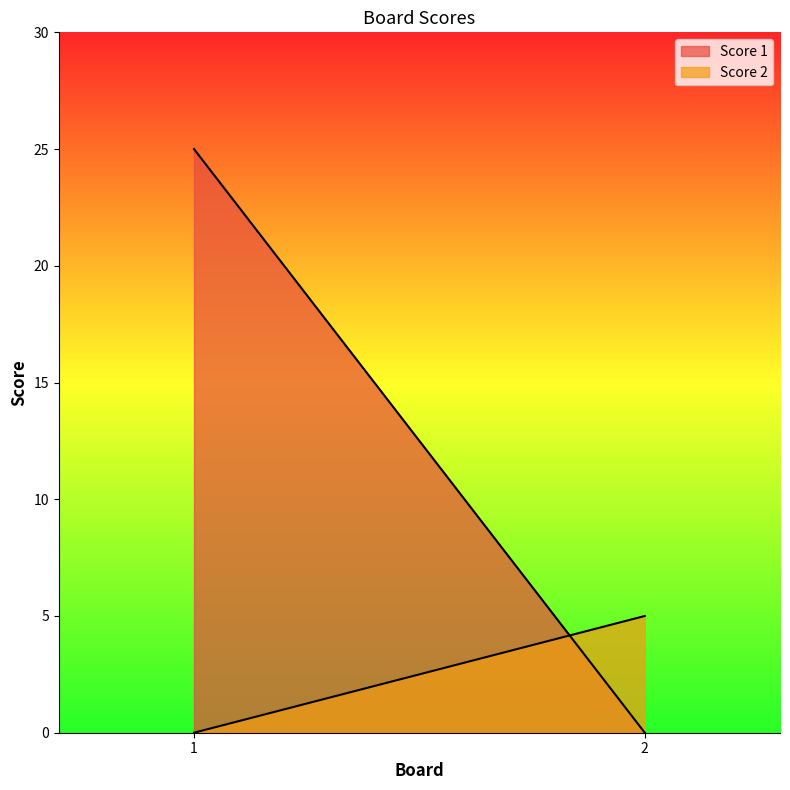

What is the sum of all Score 1 values?

25